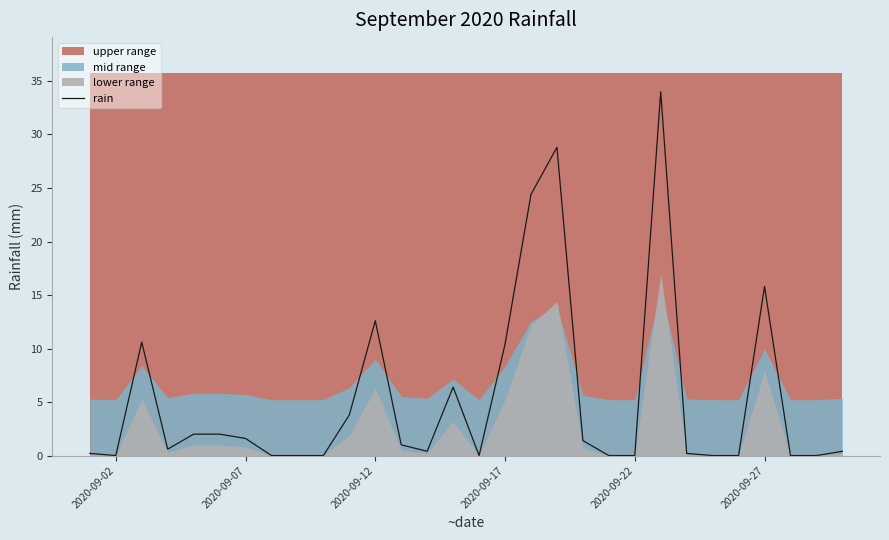

Where is rain nearest to the value 17?

2020-09-27